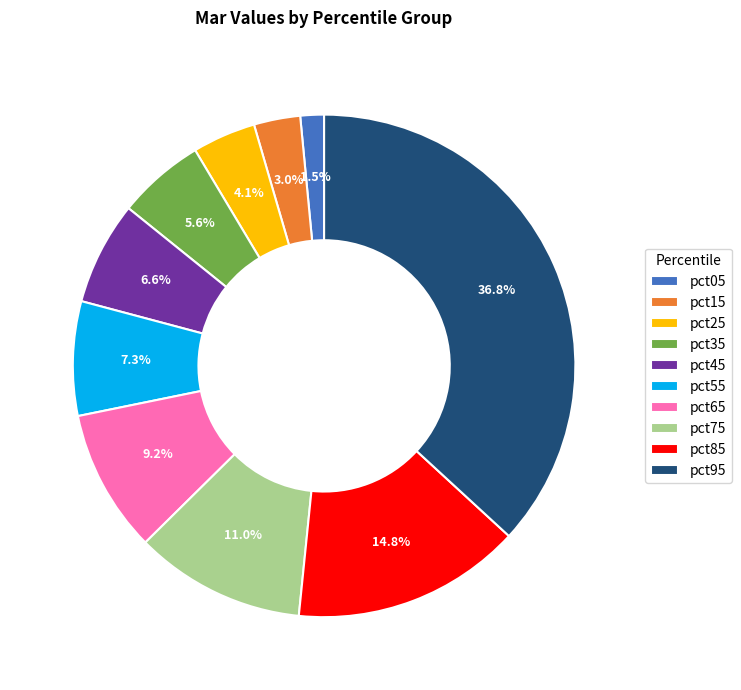

Combined, do pct35 and pct45 account for over 50%?

No